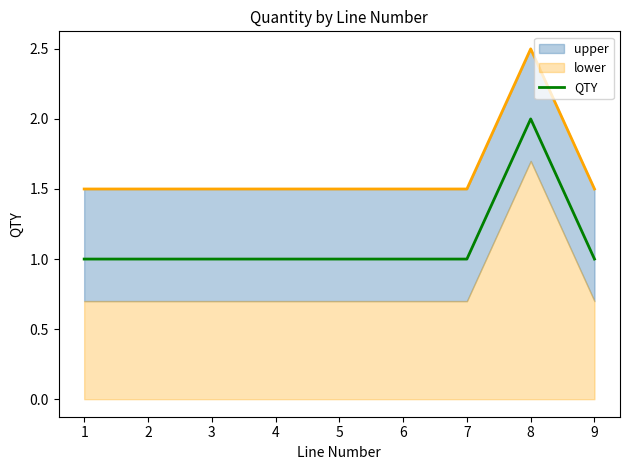

Count the values in the range 1 to 2.

9